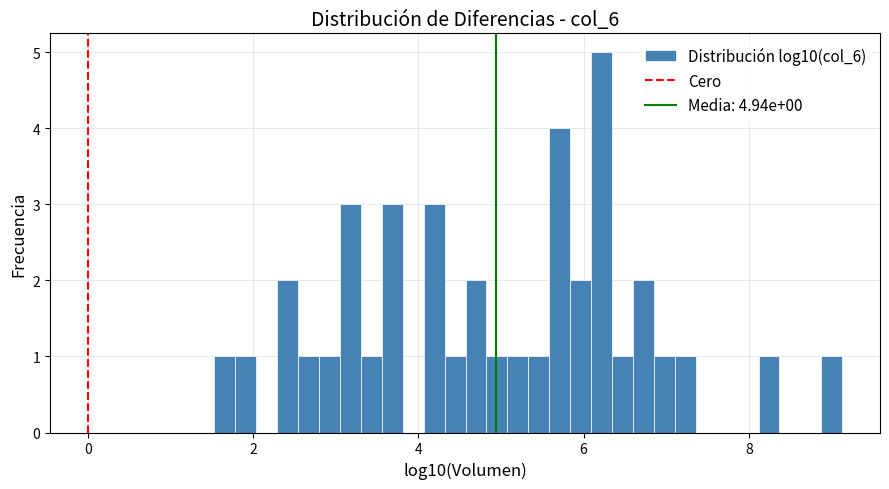

Around what value on the x-axis is the tallest bar? Give the approximate position of its centre, as read against the axis.

6.2